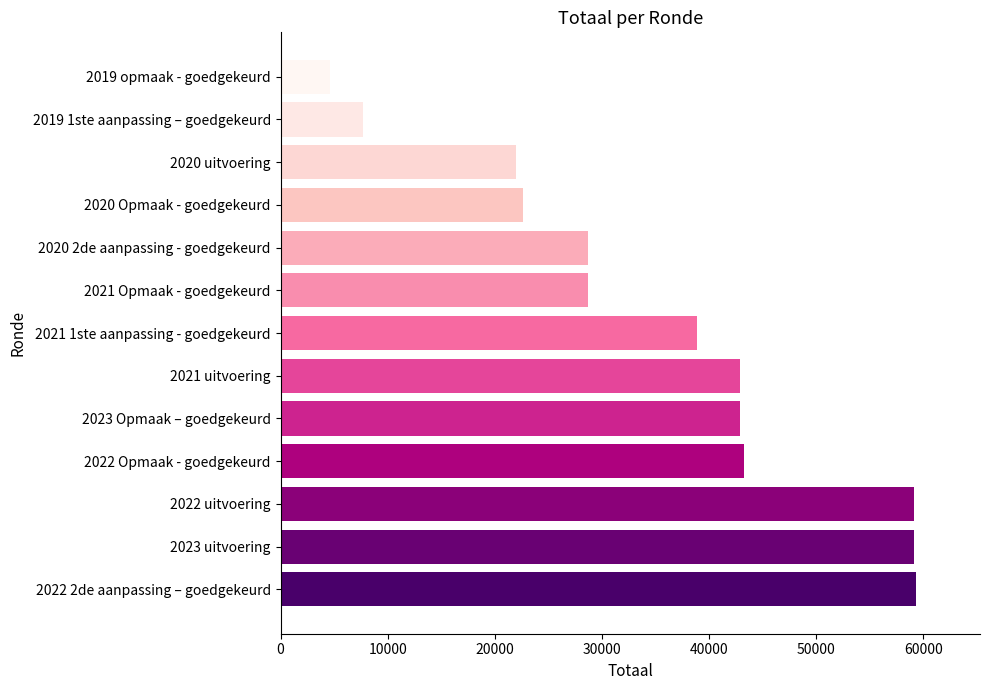

Is it true that the value at 2020 2de aanpassing - goedgekeurd is 41361?

False